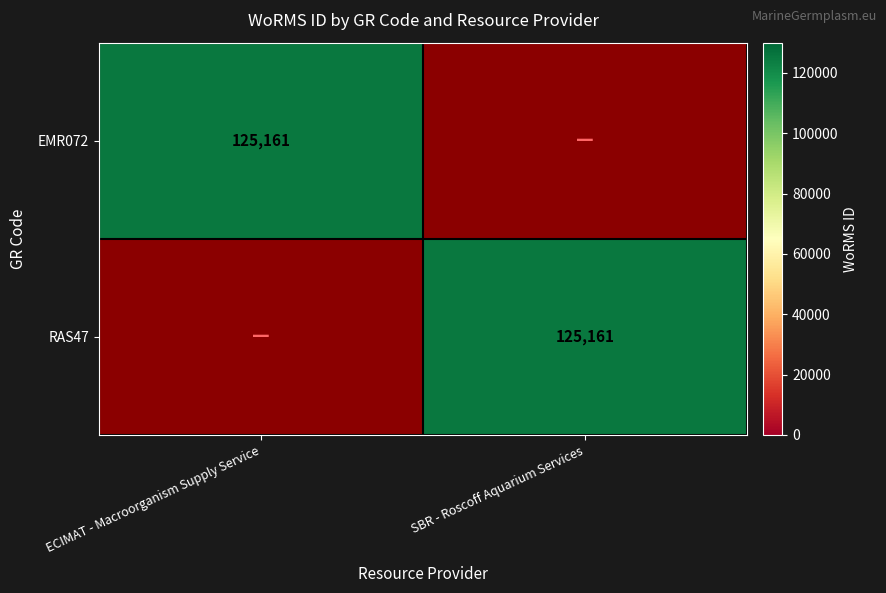

The EMR072 series shows 64310 at ECIMAT - Macroorganism Supply Service. True or false?

False